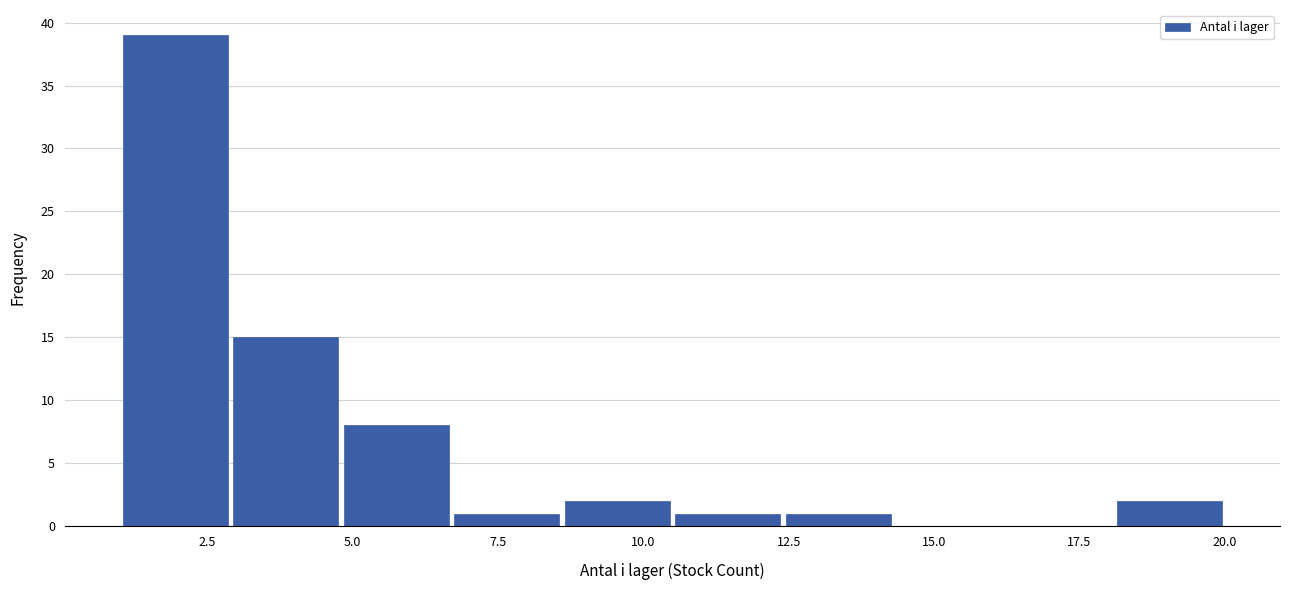

Read against the x-axis, roughly where is the centre of the tallest bar?

2.0